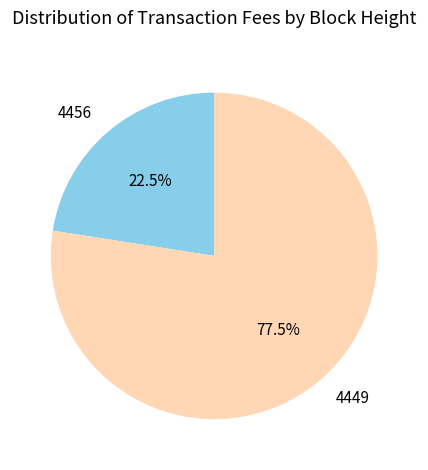

What percentage is NOT represented by 4456?

77.5%